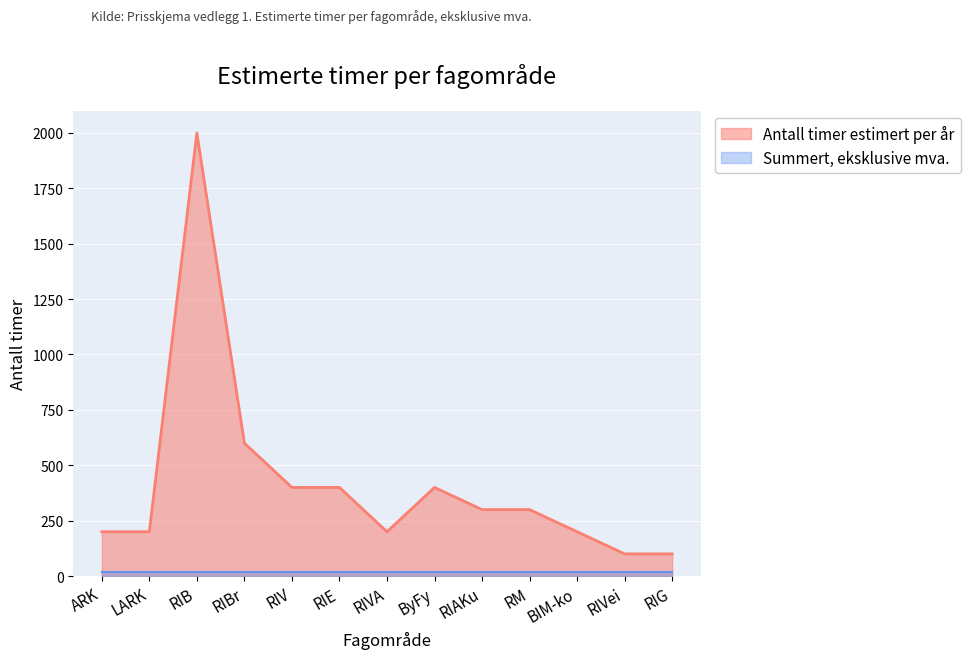

What is the label of the 2nd point from the right?

RIVei